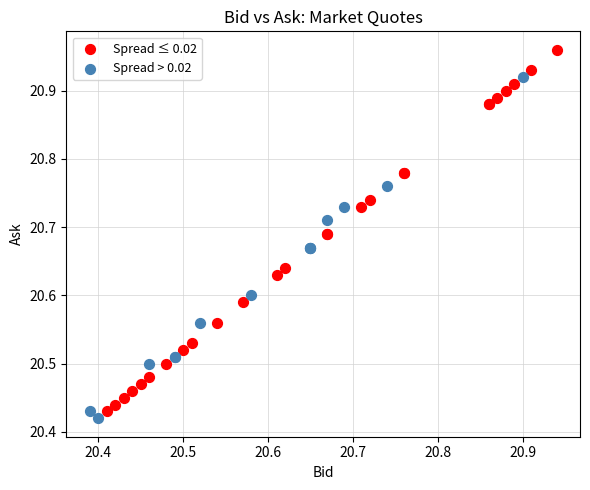

Which series has the largest Y range (max minus min)?

Spread ≤ 0.02